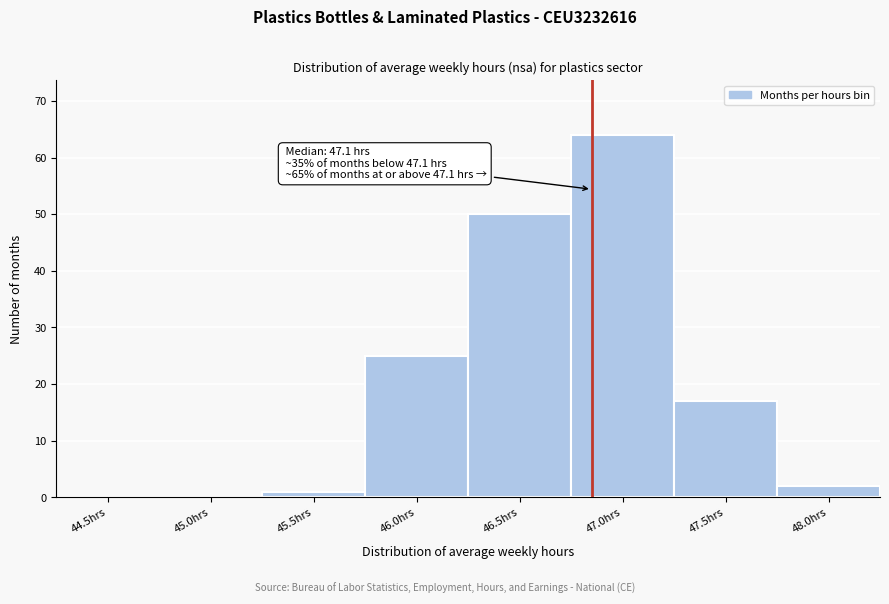

Reading left to right, transcribe all the data shown in this chart.

44.5hrs=0	45.0hrs=0	45.5hrs=1	46.0hrs=25	46.5hrs=50	47.0hrs=64	47.5hrs=17	48.0hrs=2